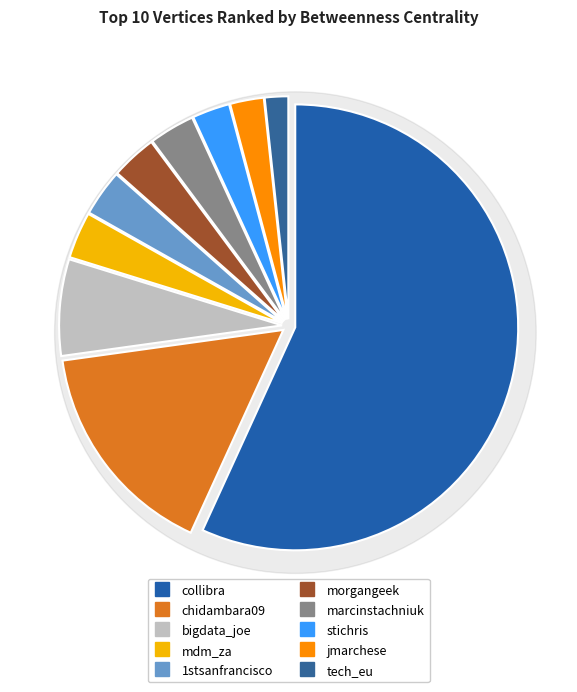

What is the smallest slice in the pie chart?

tech_eu